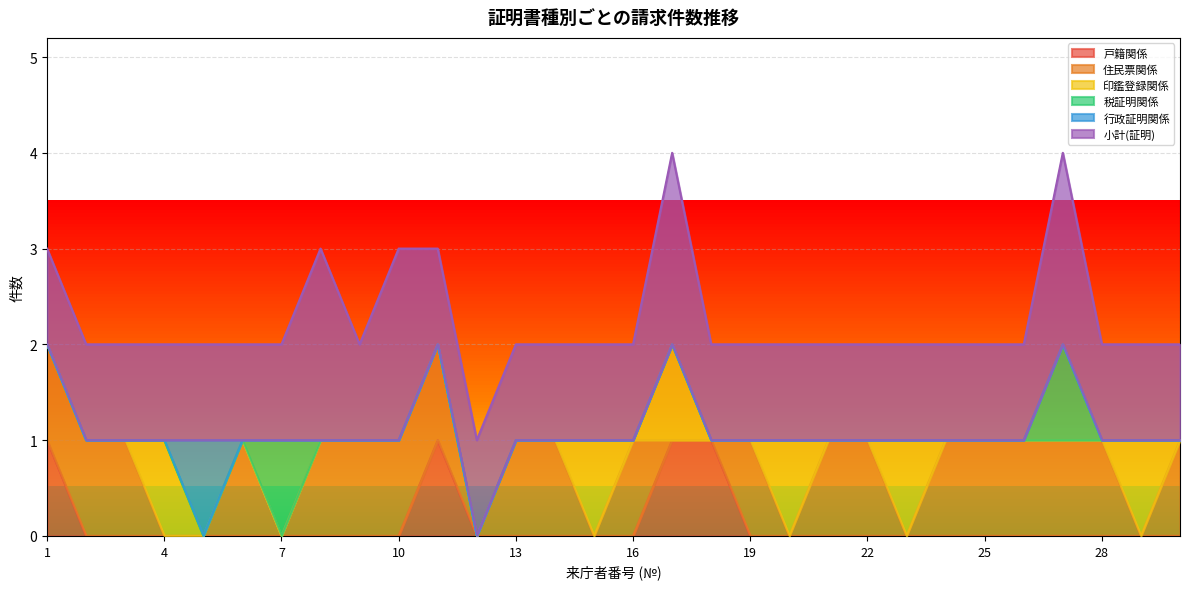

True or false: 行政証明関係 has a value of 0 at 4.

False